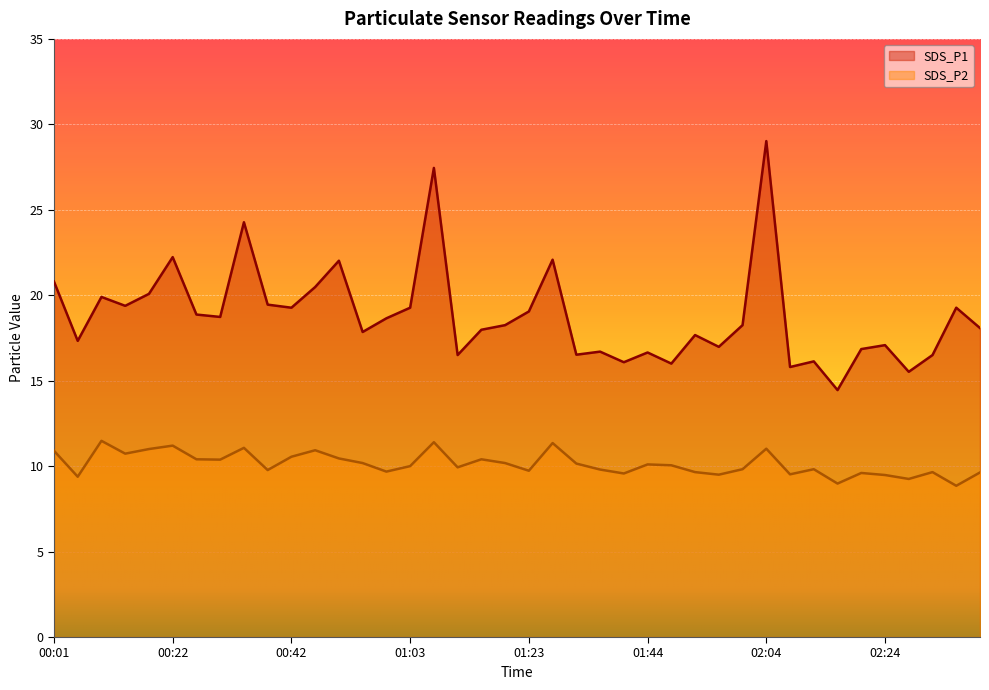

List the series in order of their peak value, highest first.

SDS_P1, SDS_P2